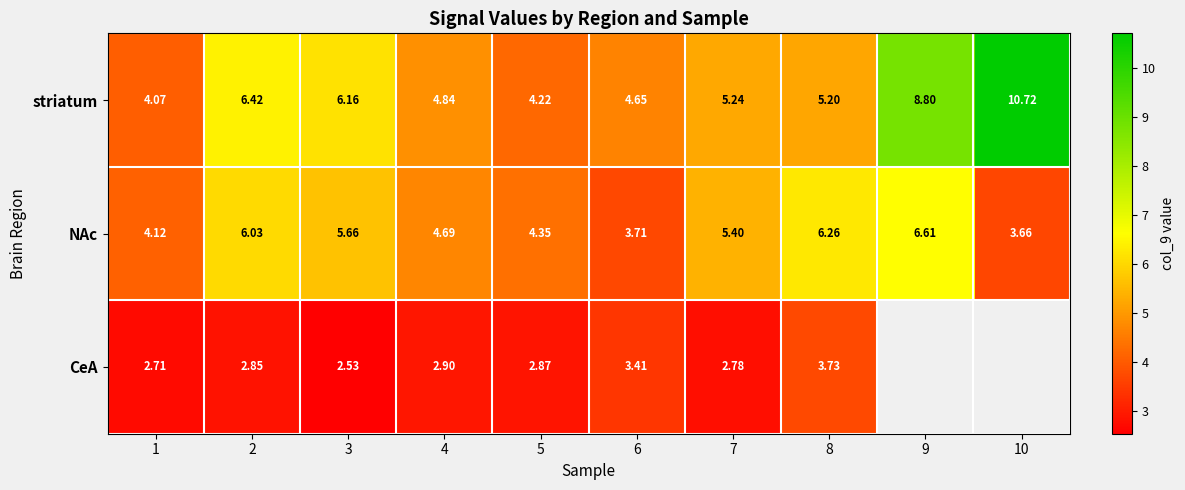

Between 3 and 6, which is larger?

3